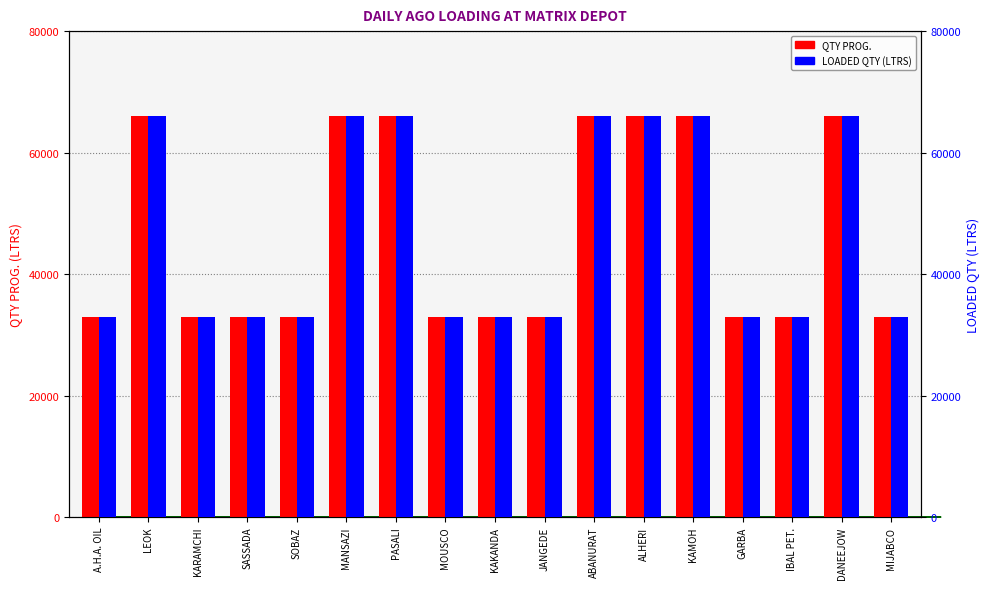

Between MOUSCO and PASALI, which is larger?

PASALI